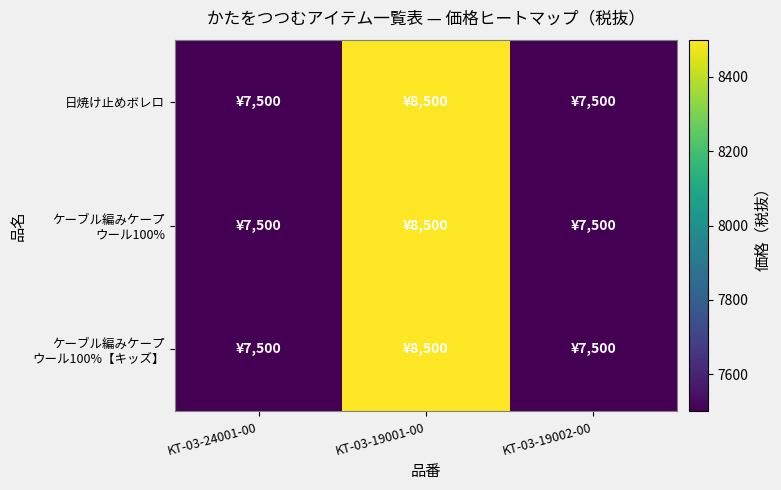

Between KT-03-24001-00 and KT-03-19001-00, which is larger?

KT-03-19001-00